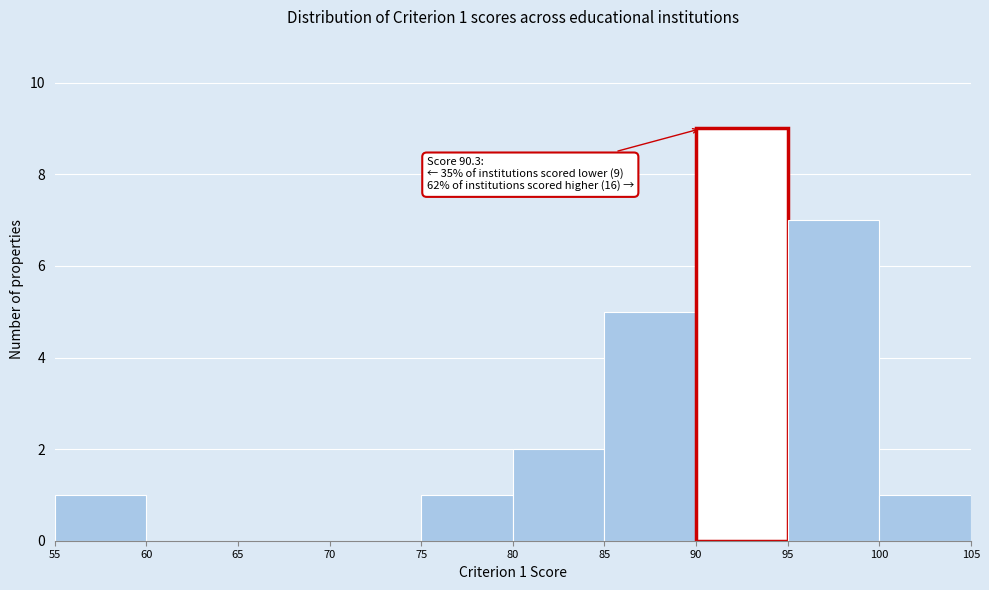

Which range on the x-axis has the tallest bar?

90 to 95